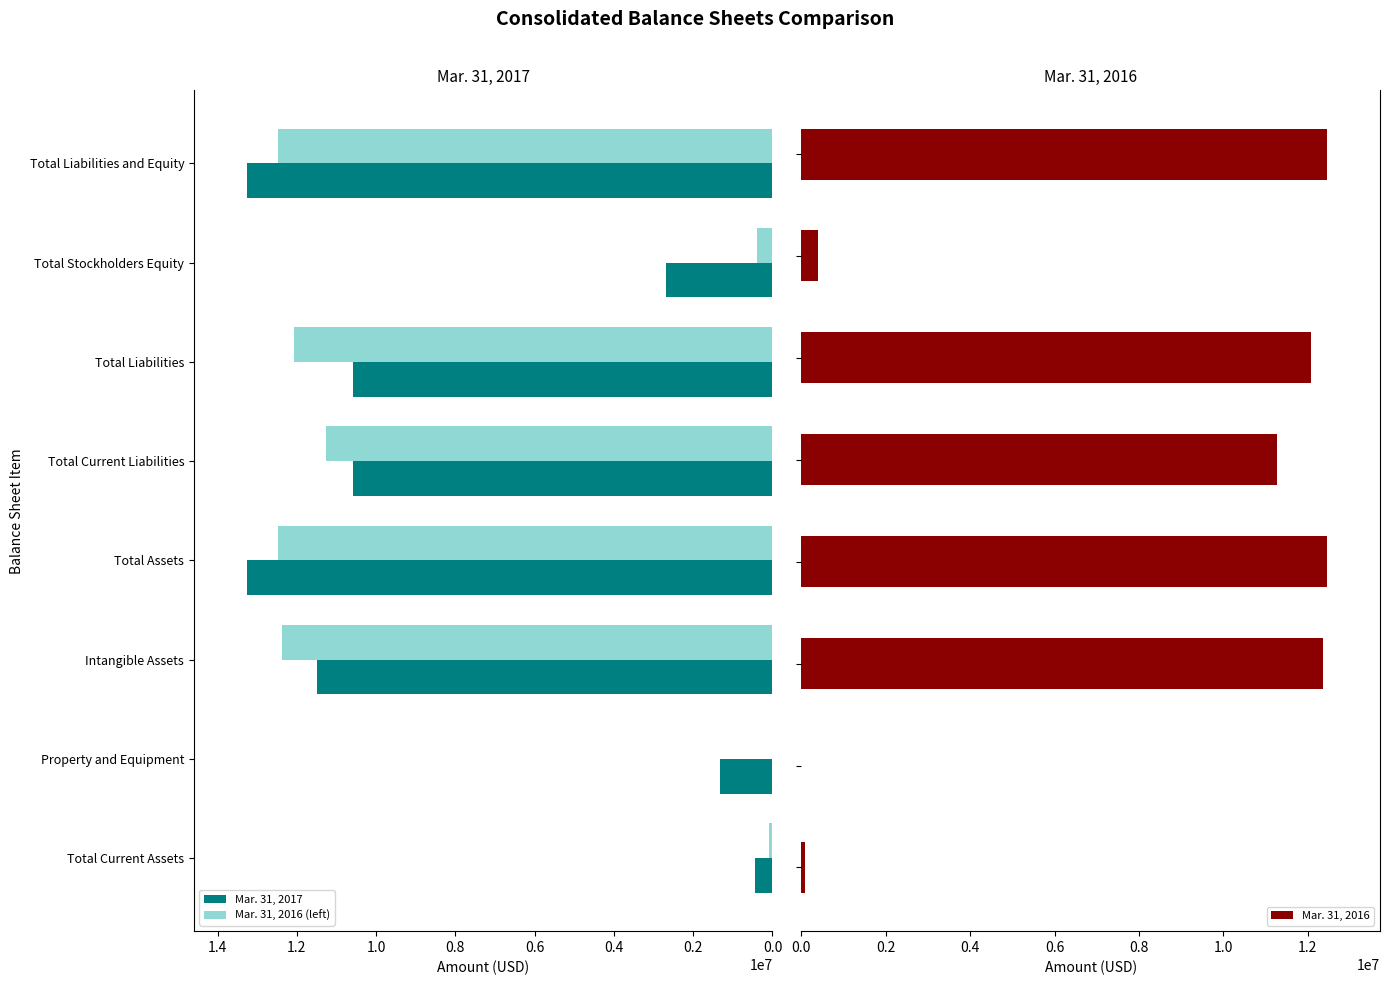

Does the chart contain any negative values?

No